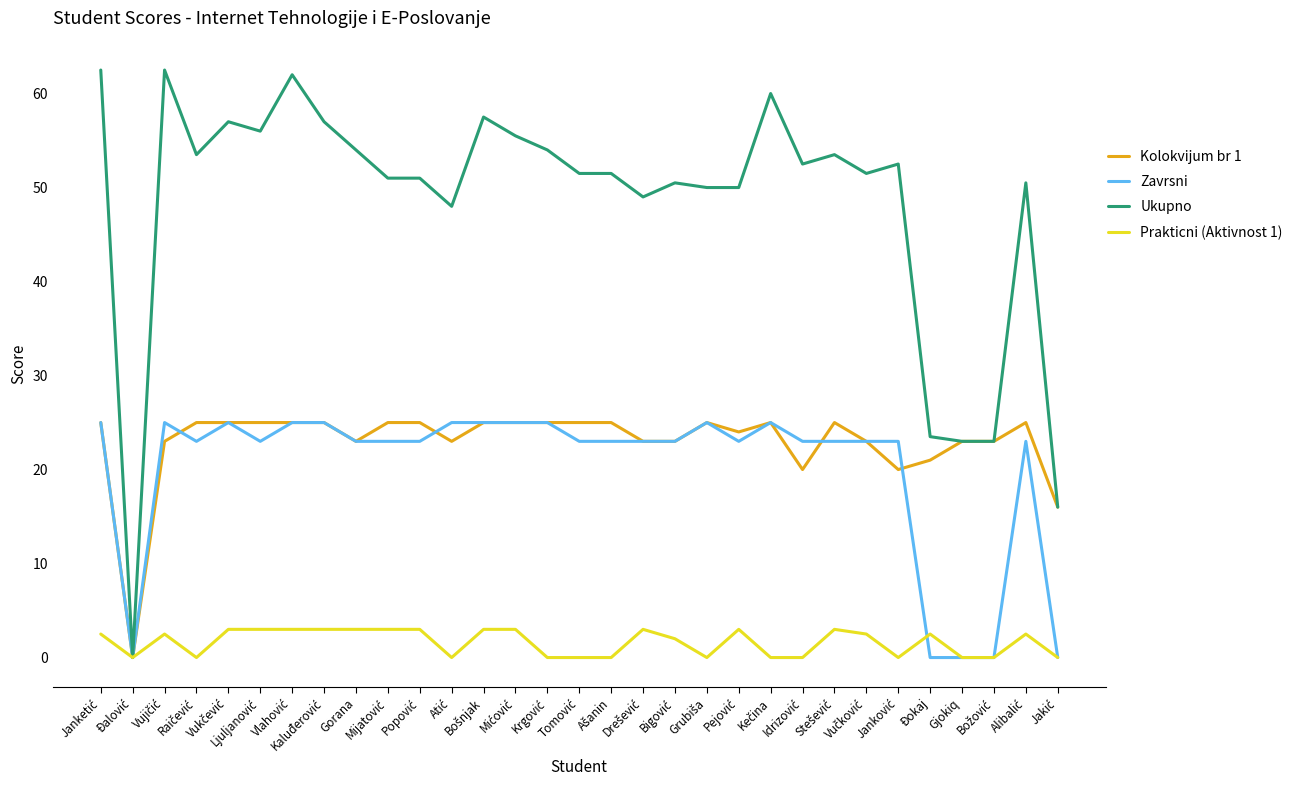

What are all the series names shown in the legend?

Kolokvijum br 1, Zavrsni, Ukupno, Prakticni (Aktivnost 1)